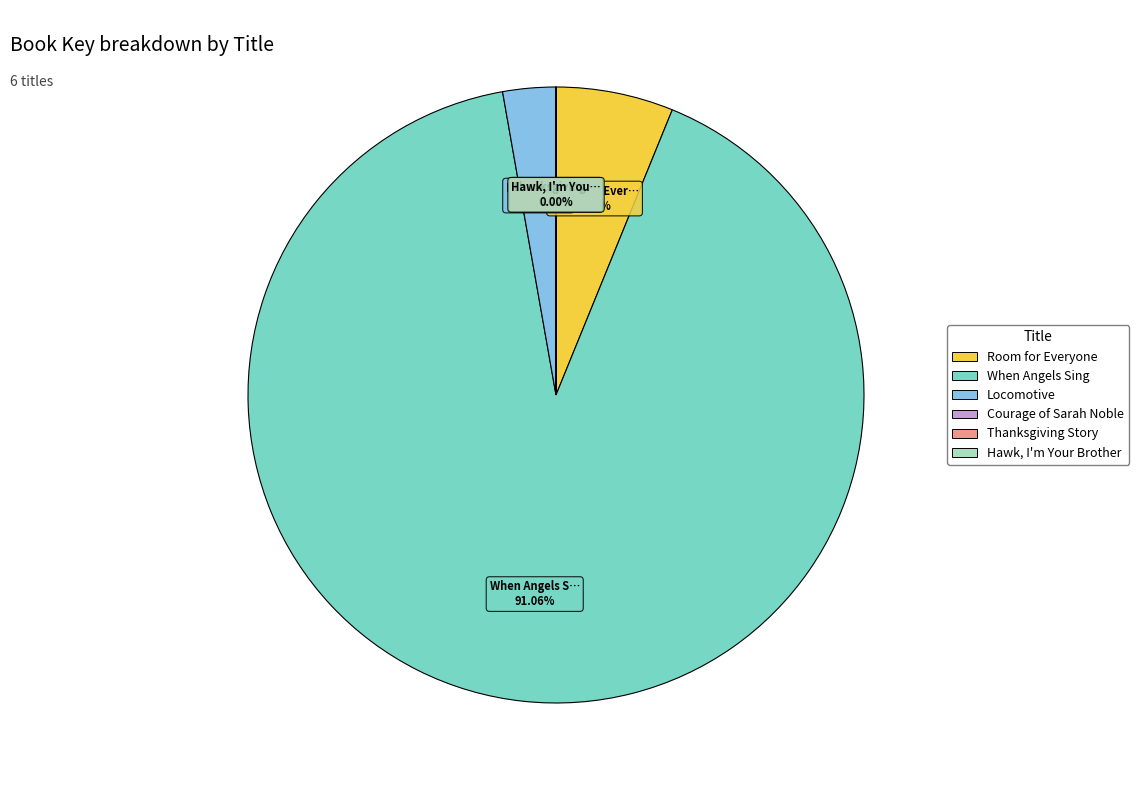

Which slice represents more than half of the pie?

When Angels Sing